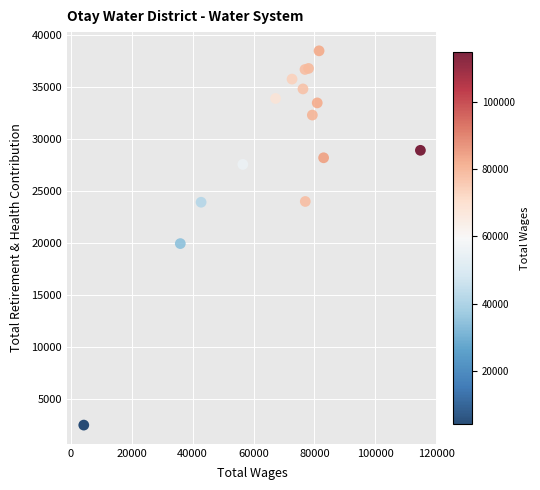

What Y value in the scatter plot is closest to 20471?

19930